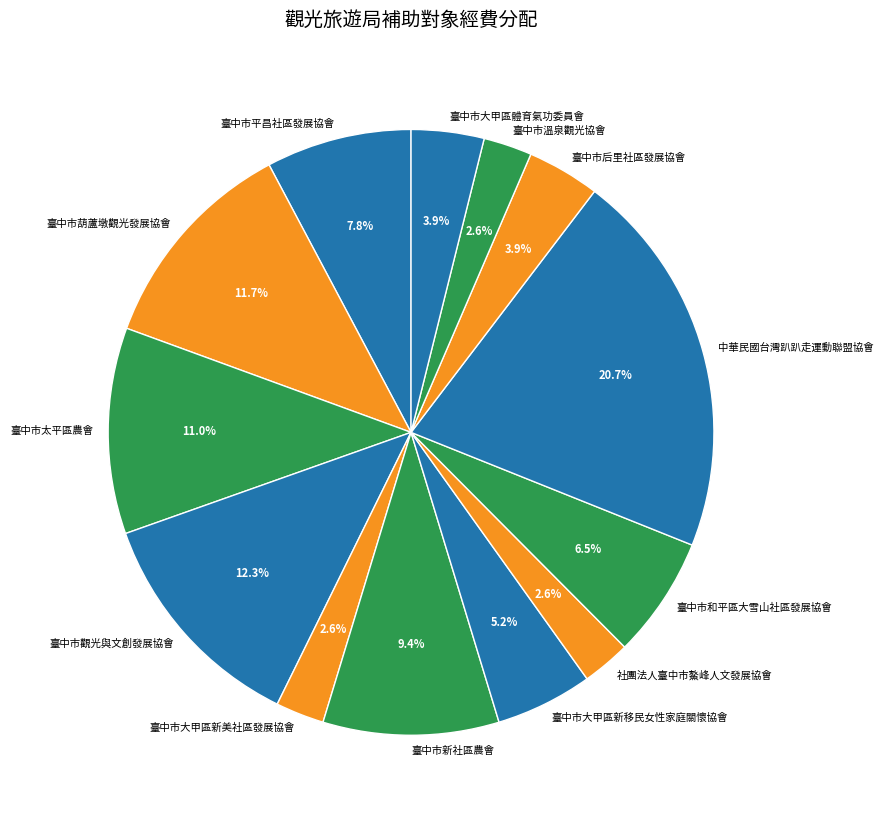

What portion of the pie excludes 臺中市大甲區體育氣功委員會?

96.1%